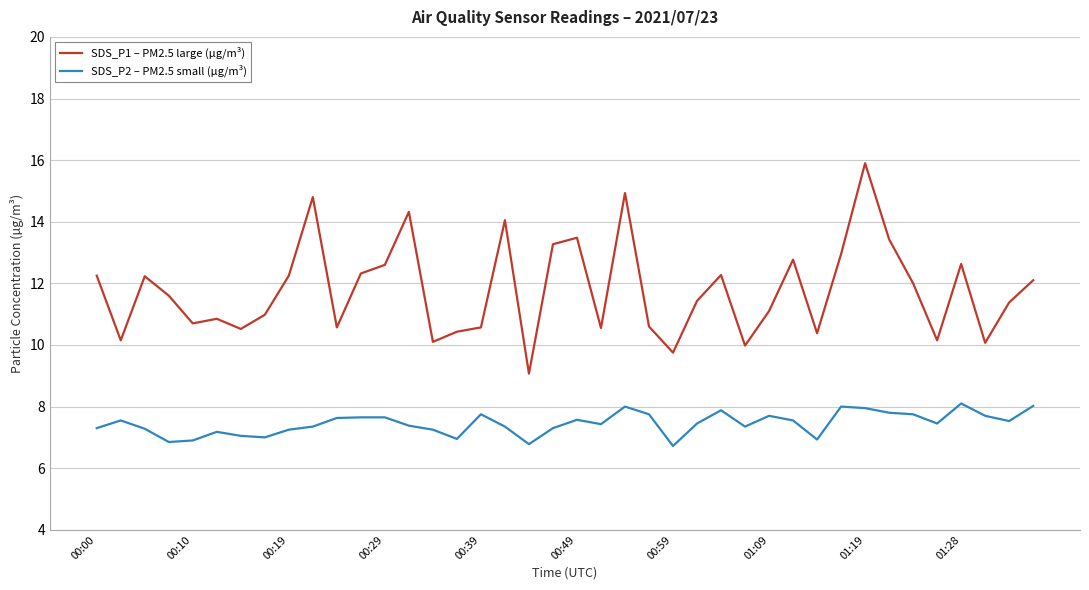

What is the minimum value for SDS_P2 – PM2.5 small (µg/m³)?

6.7